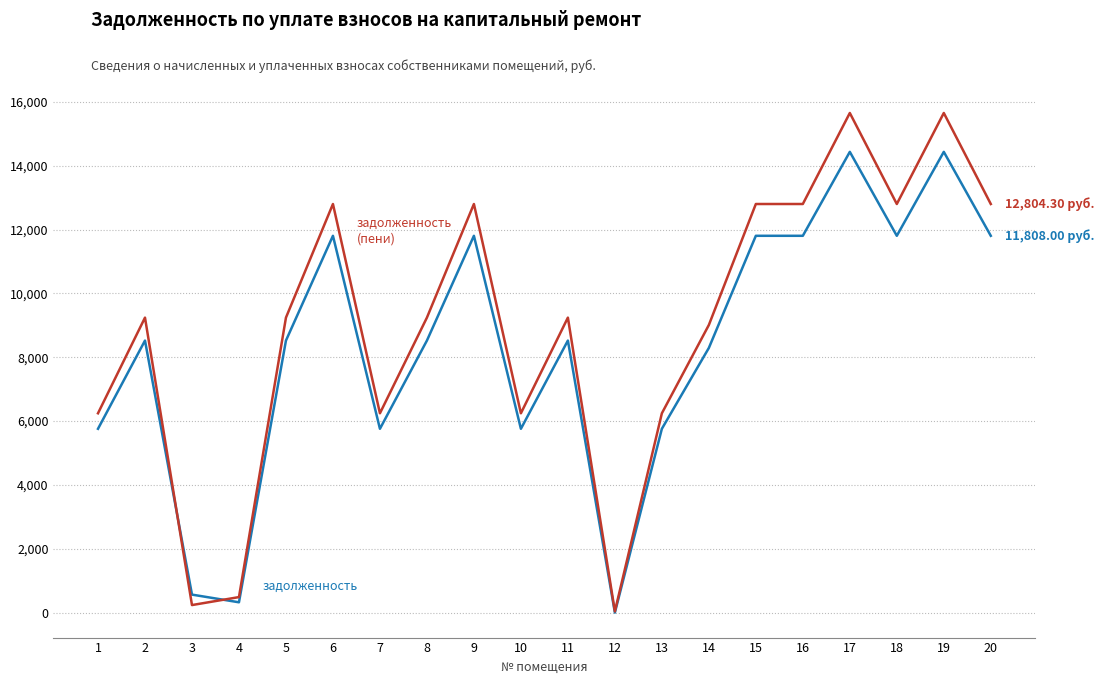

What is the difference between the highest and lowest values at 16?

996.3